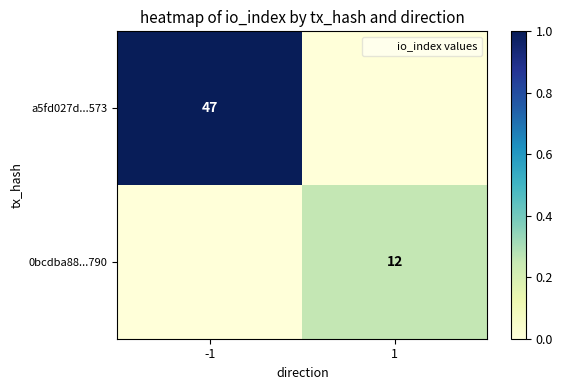

What is the highest value of the 0bcdba88...790 series?

0.3